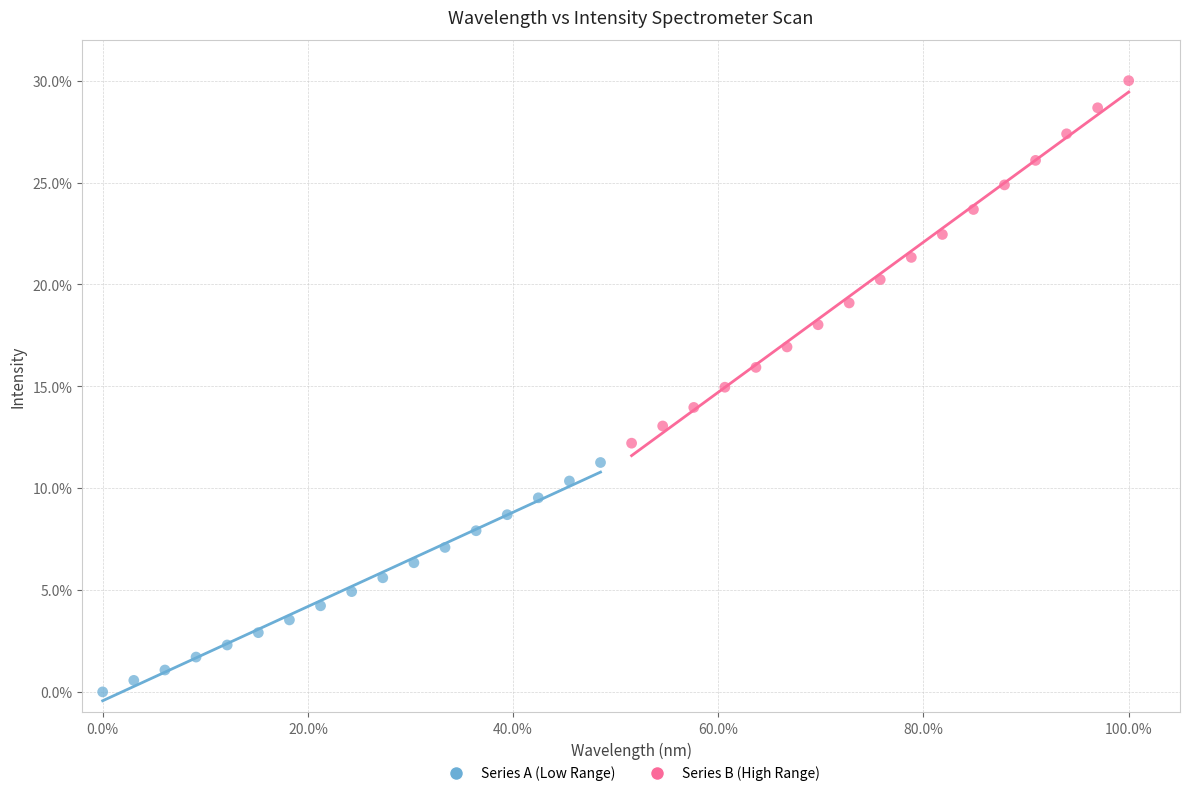

Which series has the largest Y range (max minus min)?

Series B (High Range)